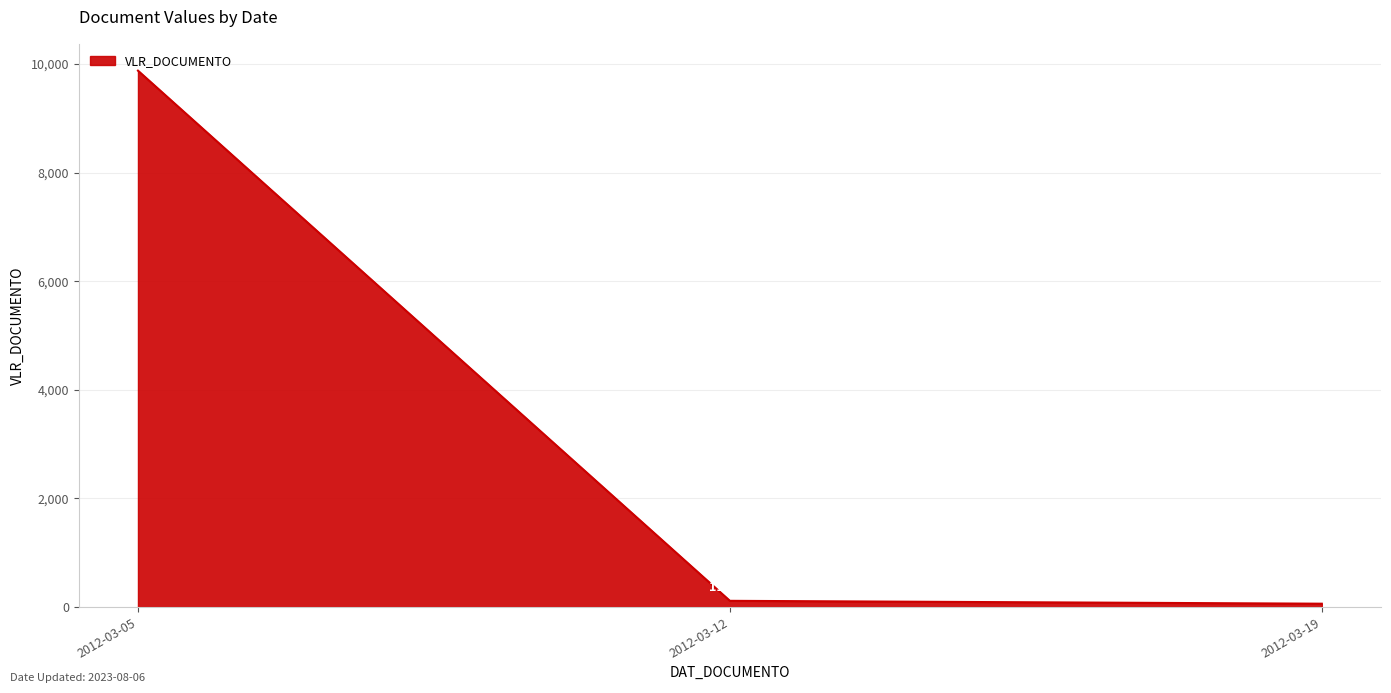

Between 2012-03-12 and 2012-03-19, which is larger?

2012-03-12